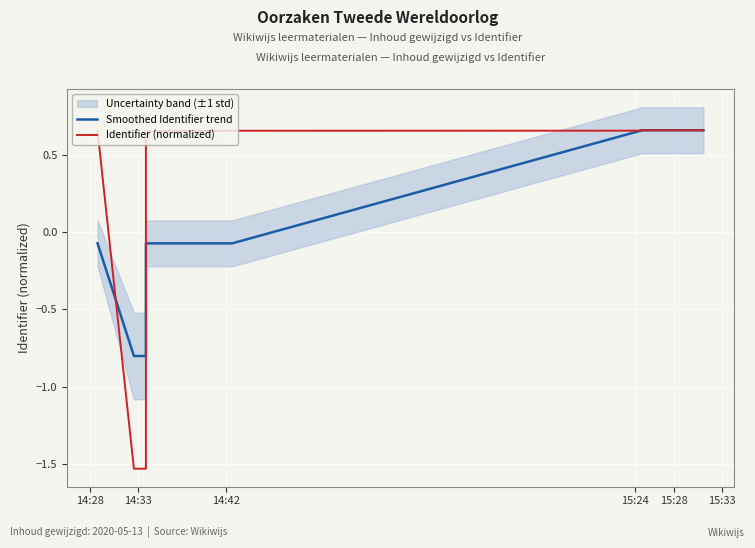

What is the label of the 9th point from the right?

14:33